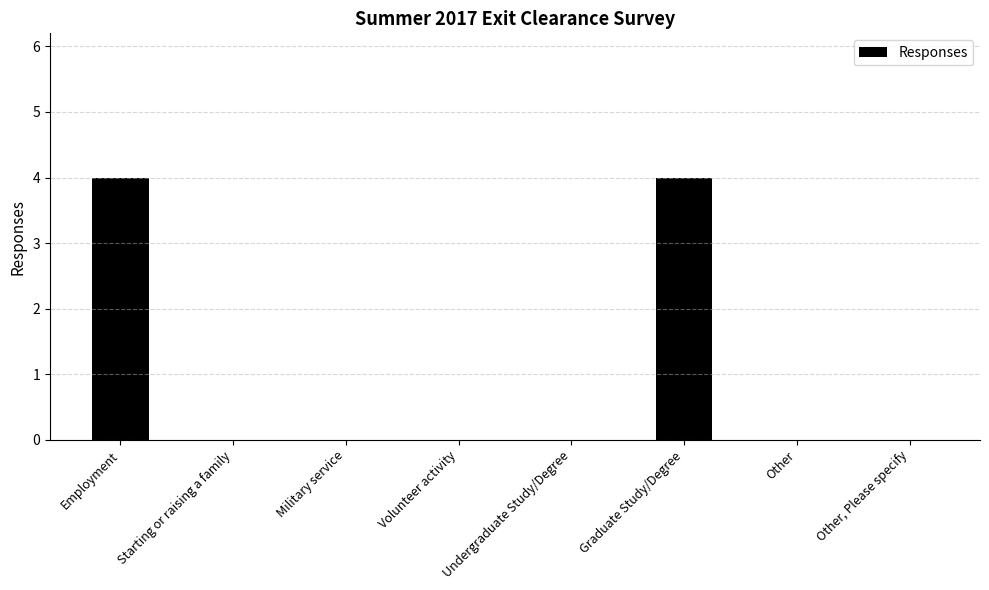

What is the sum of all values?

8